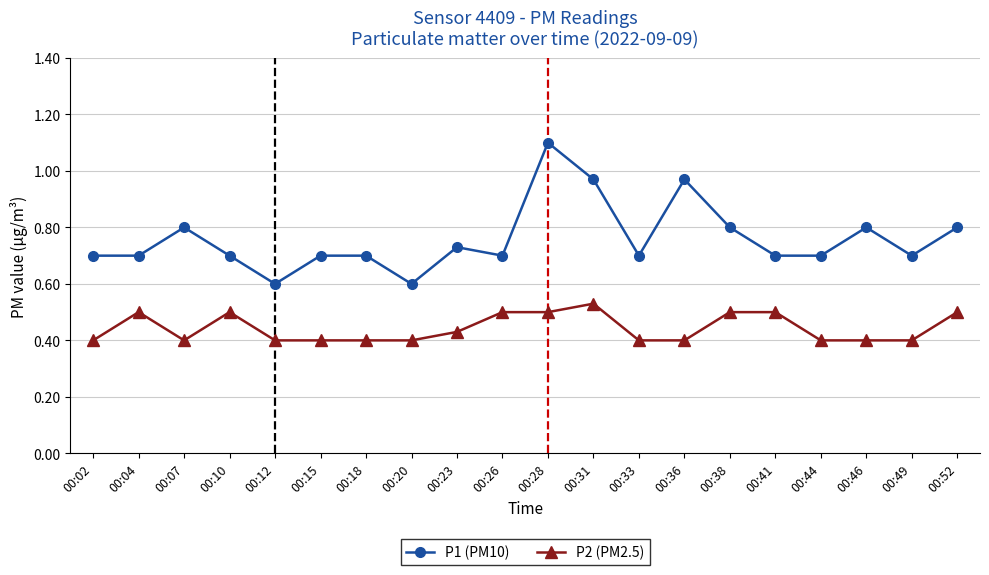

At how many categories does at least one series exceed 0?

20